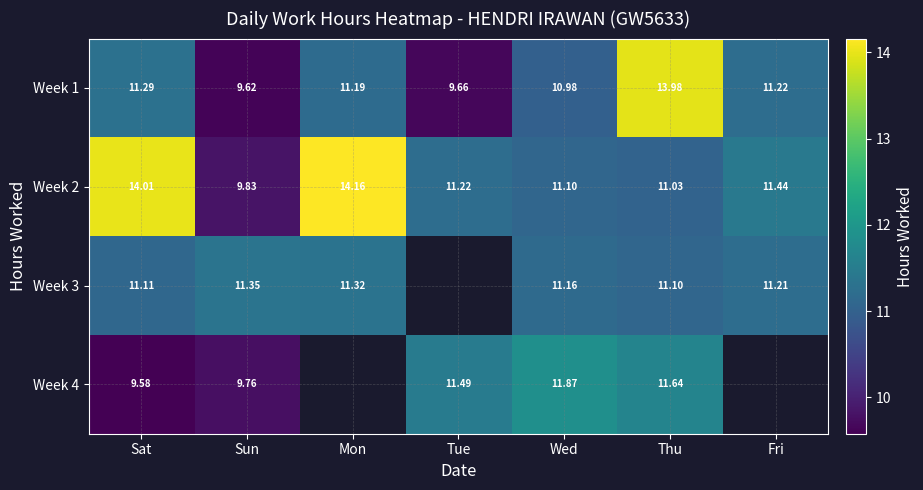

At which label is Week 2 closest to 11?

Thu